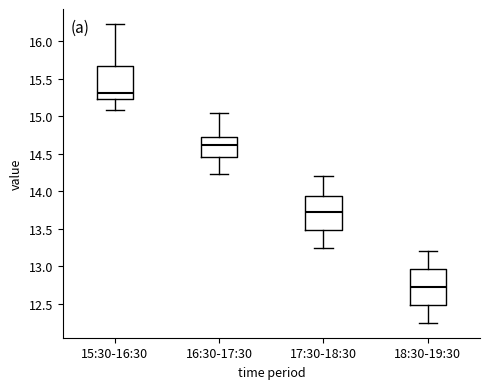

Reading left to right, read every box against the y-axis: the position of its median line, the range the box covers, and the ends of its whiskers. The values are not printed on the chart, so give them approximately, as read against the axis.

15:30-16:30: median 15.30, box 15.25 to 15.65, whiskers 15.10 to 16.25
16:30-17:30: median 14.60, box 14.45 to 14.75, whiskers 14.25 to 15.05
17:30-18:30: median 13.75, box 13.50 to 13.95, whiskers 13.25 to 14.20
18:30-19:30: median 12.75, box 12.50 to 12.95, whiskers 12.25 to 13.20